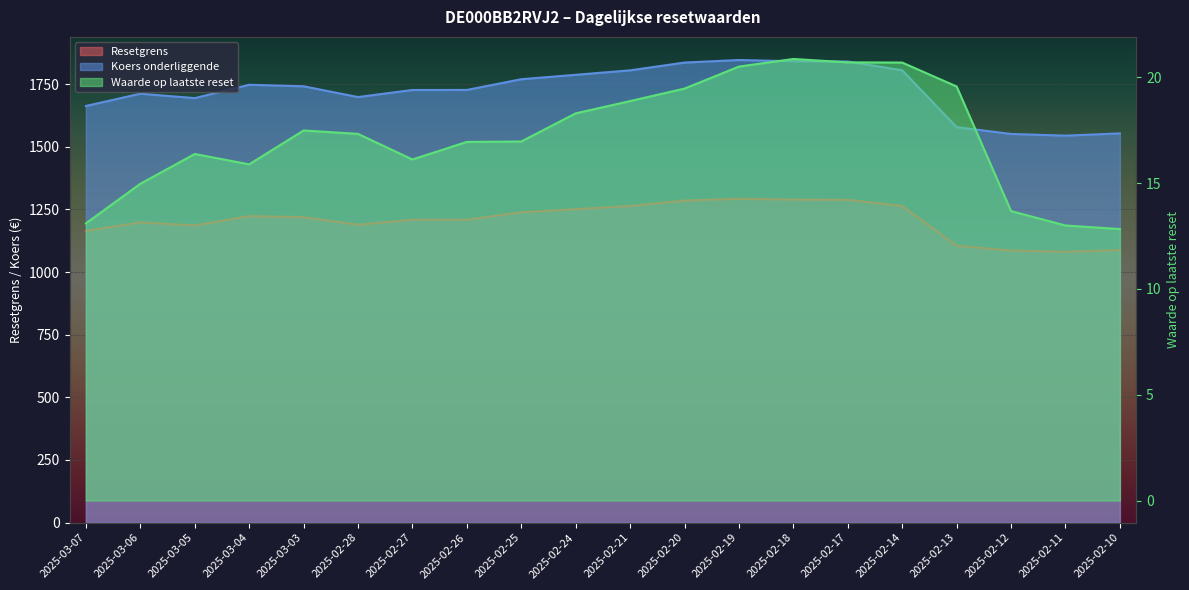

True or false: Resetgrens and Waarde op laatste reset intersect in this chart.

False